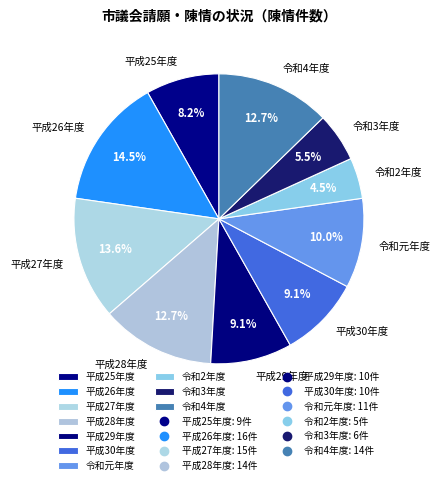

Is 平成26年度 the majority of the pie?

No